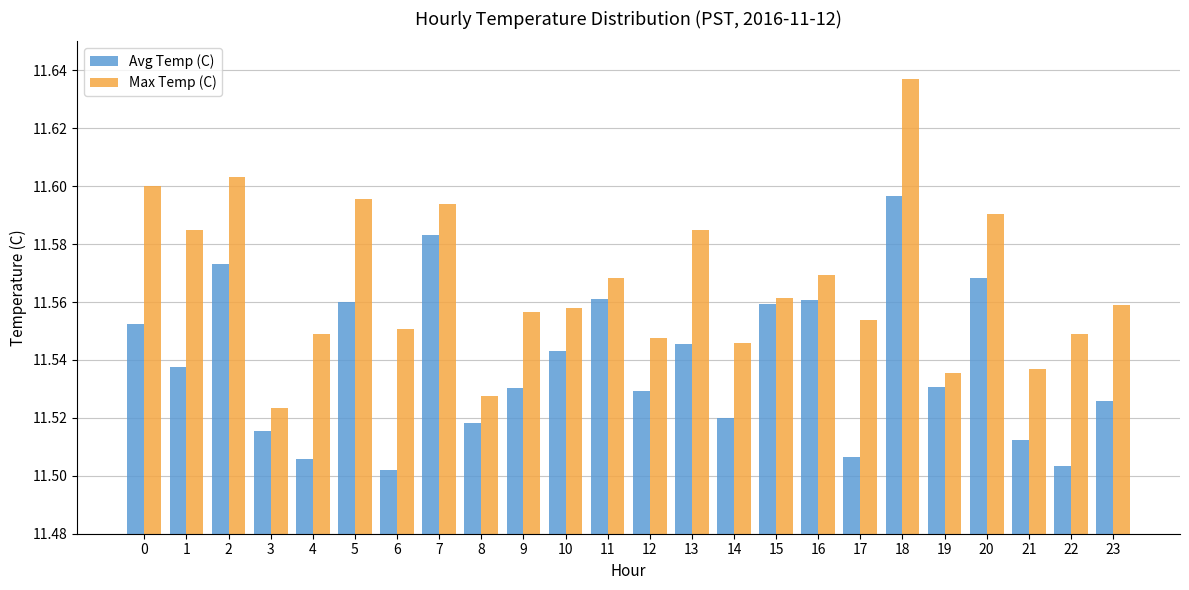

How many data points does each series have?

24